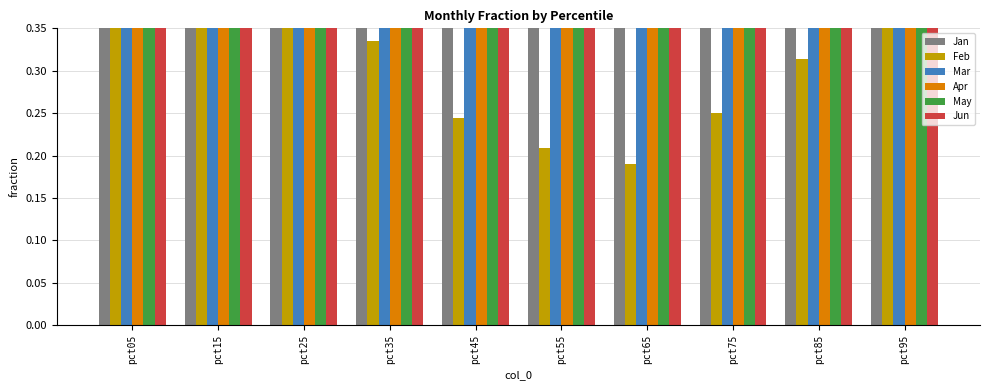

Is the value of Jan at pct25 greater than the value of Apr at pct45?

Yes